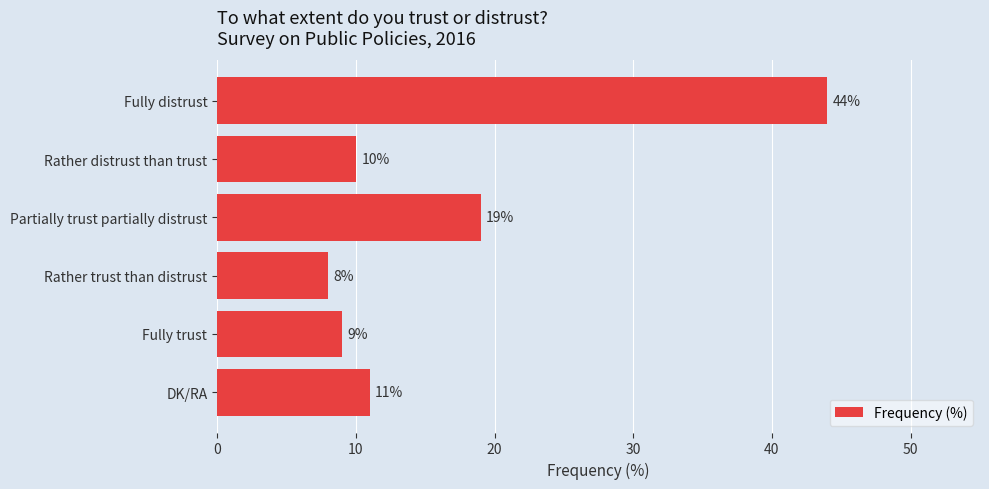

What is the difference between the maximum and minimum values?

36